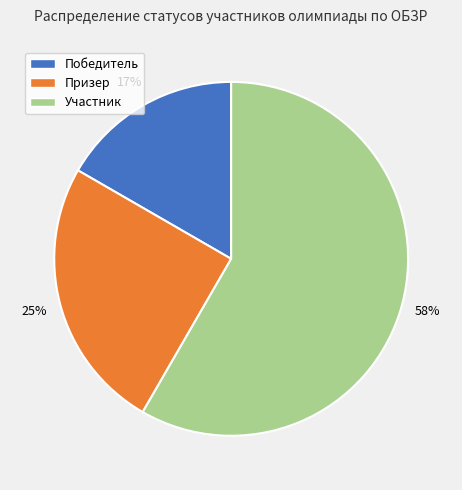

Which slice represents more than half of the pie?

Участник